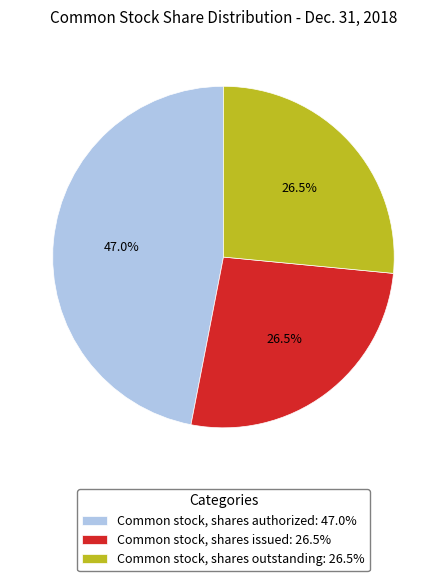

The Common stock, shares authorized slice represents 47% of the pie. True or false?

True